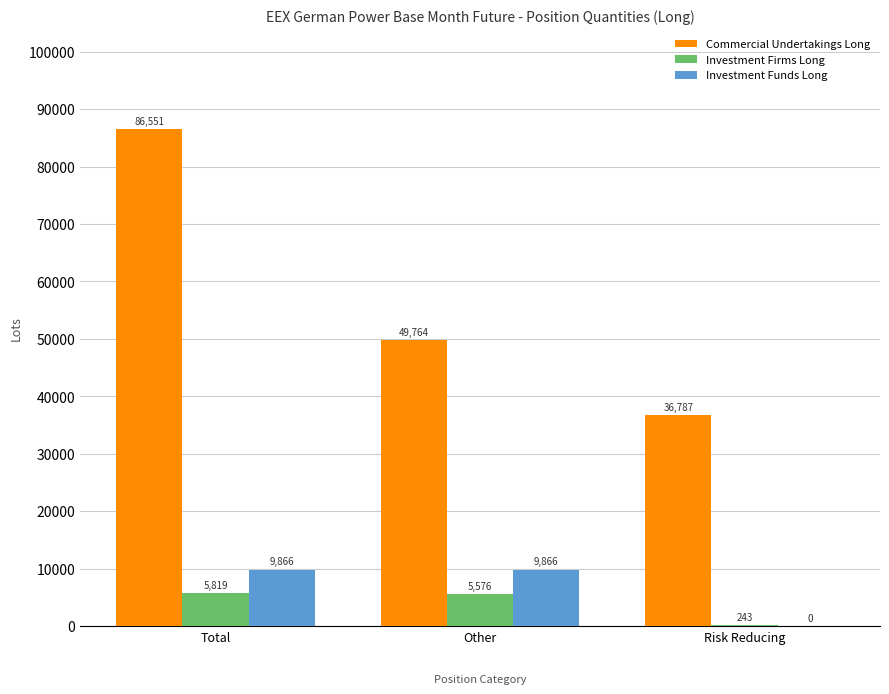

True or false: Investment Funds Long has a value of 9865.9 at Total.

True